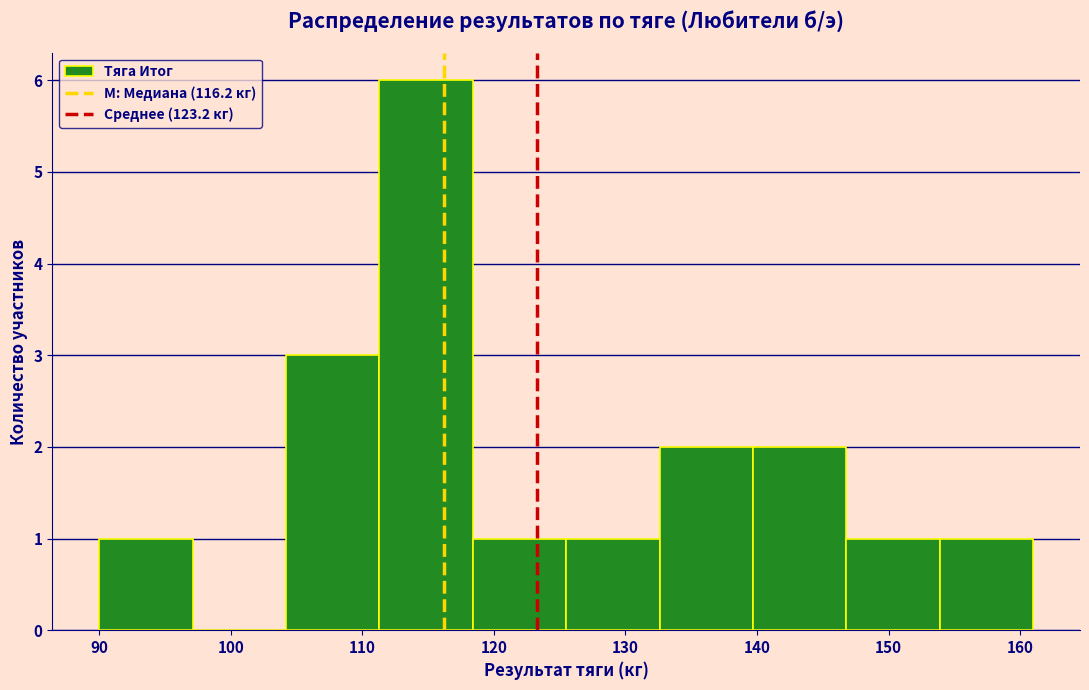

Which range on the x-axis has the tallest bar?

111.3 to 118.4